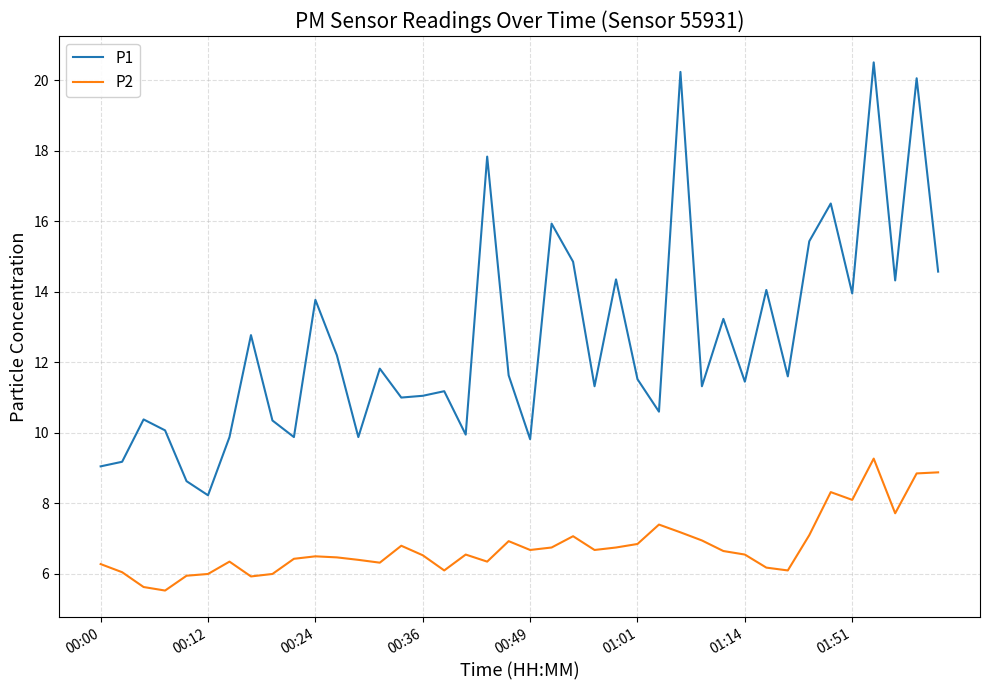

Count the number of categories in the chart.

40